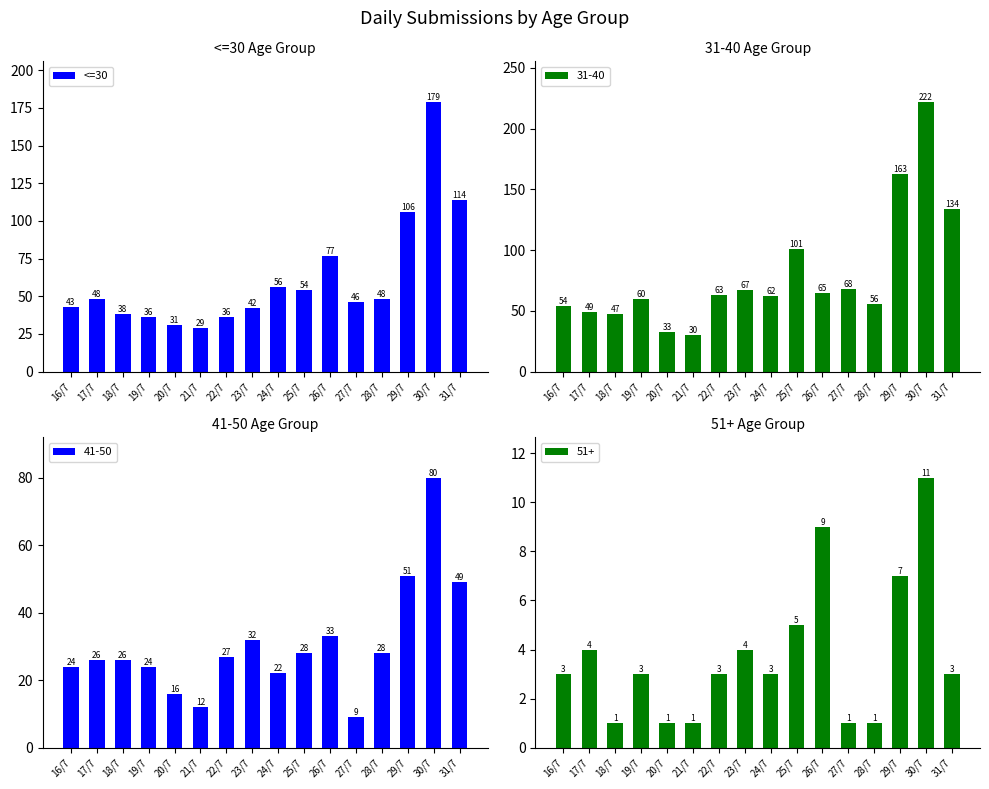

What is the difference between the maximum and second lowest values?

148